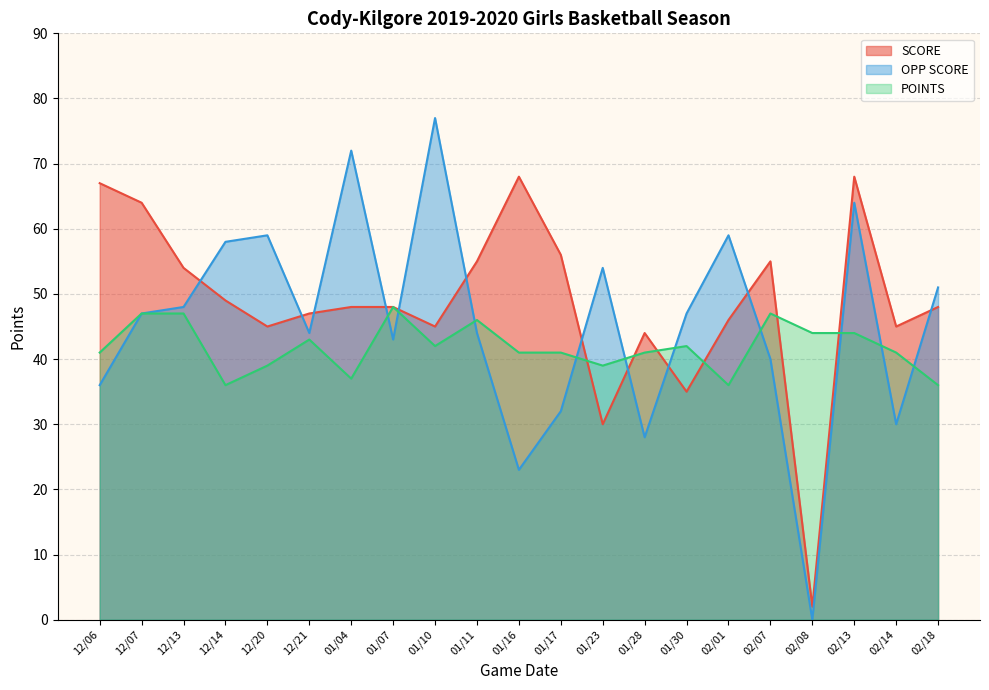

Reading left to right, transcribe all the data shown in this chart.

SCORE: 12/06=67	12/07=64	12/13=54	12/14=49	12/20=45	12/21=47	01/04=48	01/07=48	01/10=45	01/11=55	01/16=68	01/17=56	01/23=30	01/28=44	01/30=35	02/01=46	02/07=55	02/08=2	02/13=68	02/14=45	02/18=48
OPP SCORE: 12/06=36	12/07=47	12/13=48	12/14=58	12/20=59	12/21=44	01/04=72	01/07=43	01/10=77	01/11=44	01/16=23	01/17=32	01/23=54	01/28=28	01/30=47	02/01=59	02/07=40	02/08=0	02/13=64	02/14=30	02/18=51
POINTS: 12/06=41	12/07=47	12/13=47	12/14=36	12/20=39	12/21=43	01/04=37	01/07=48	01/10=42	01/11=46	01/16=41	01/17=41	01/23=39	01/28=41	01/30=42	02/01=36	02/07=47	02/08=44	02/13=44	02/14=41	02/18=36